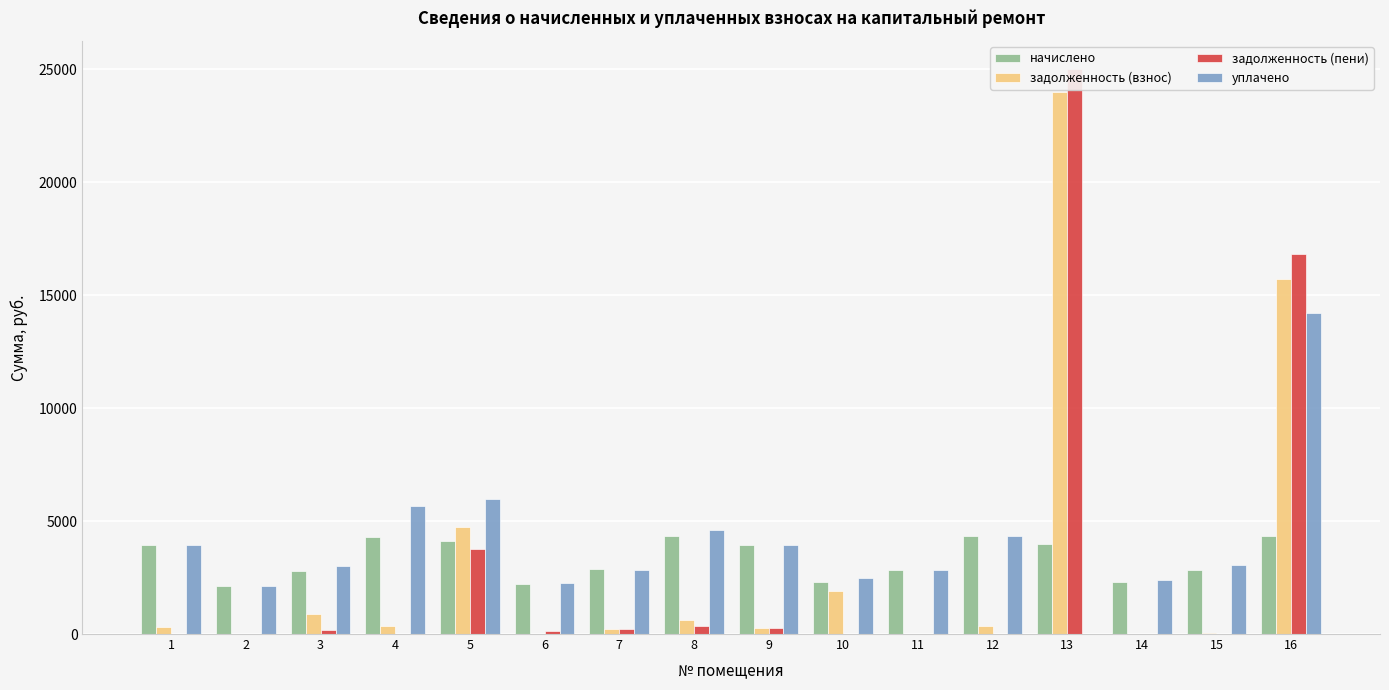

What is the value of the задолженность (пени) bar at the 8th from the left?

361.7